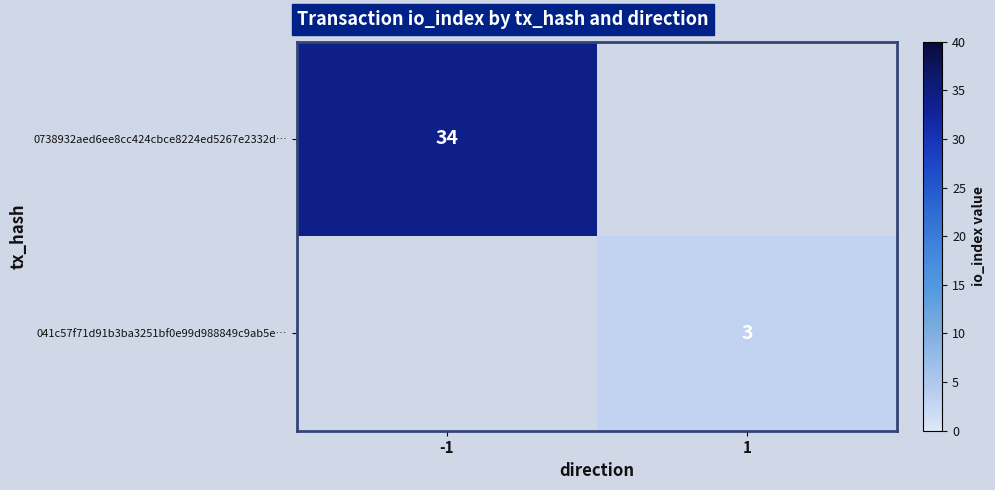

Is the value of 0738932aed6ee8cc424cbce8224ed5267e2332d… at -1 greater than the value of 041c57f71d91b3ba3251bf0e99d988849c9ab5e… at 1?

Yes